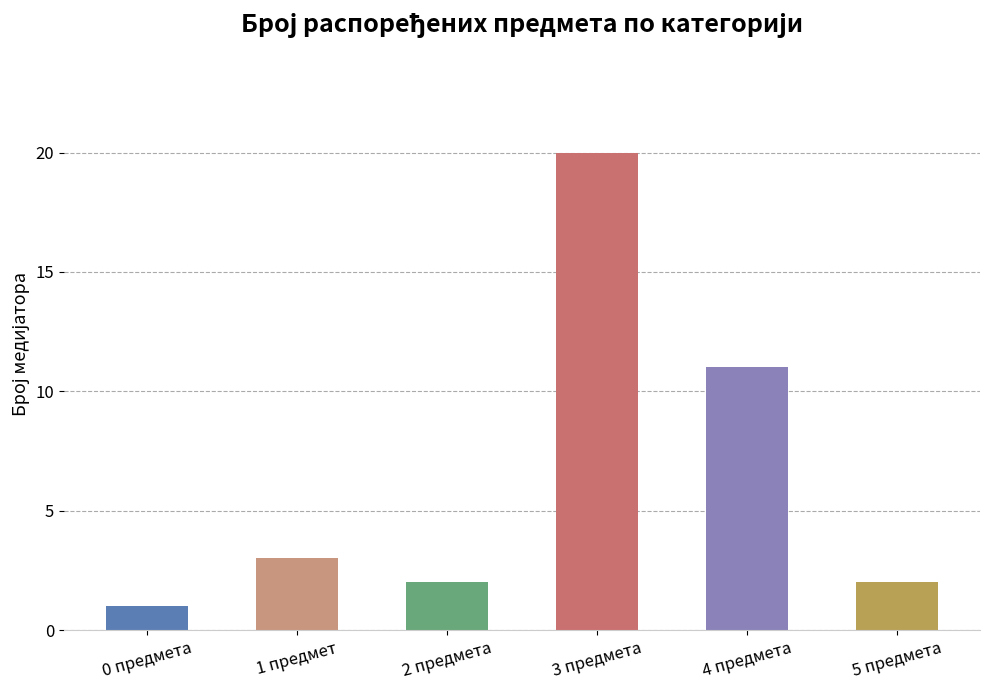

The value at 2 предмета is 3. True or false?

False